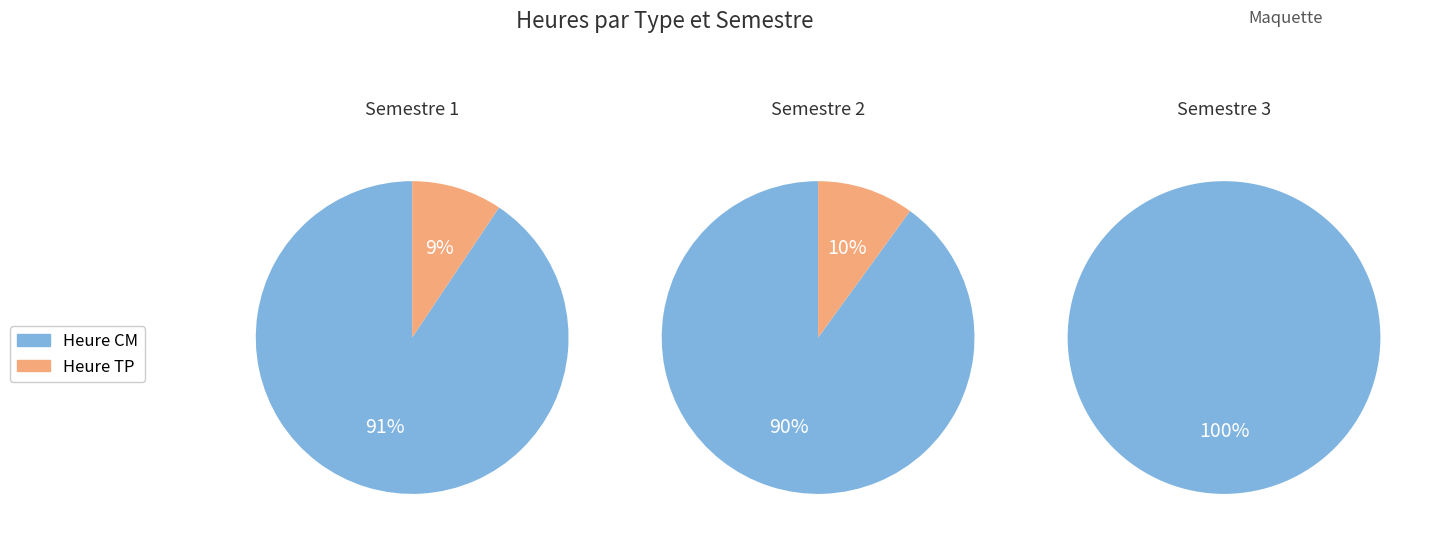

How much of the chart is everything except Heure TP?

90.6%